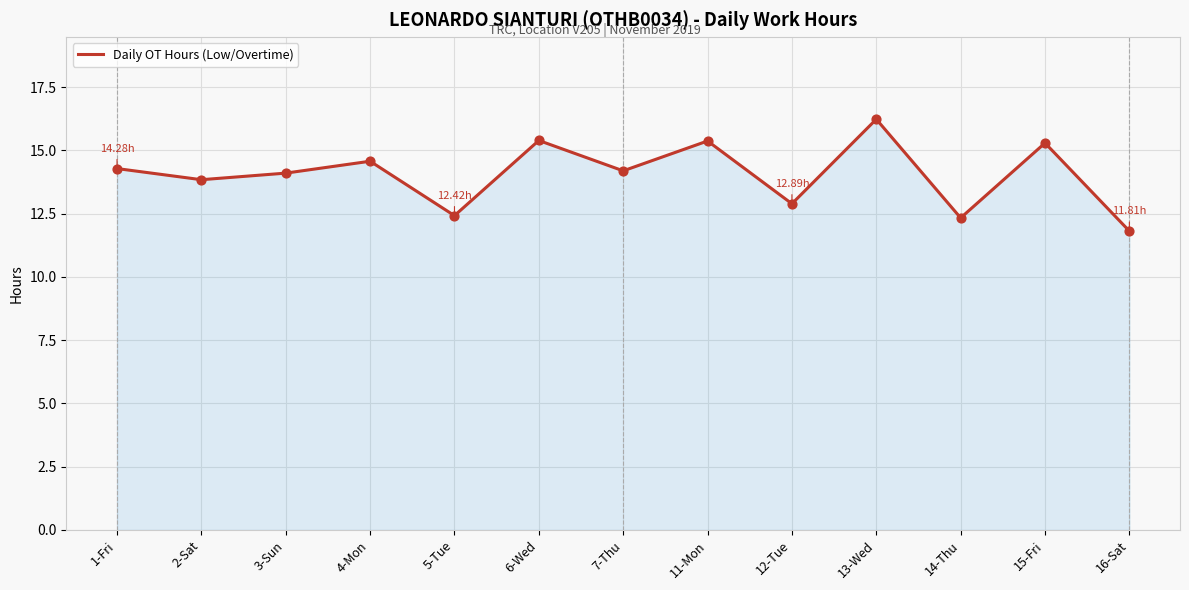

Between 16-Sat and 7-Thu, which is larger?

7-Thu